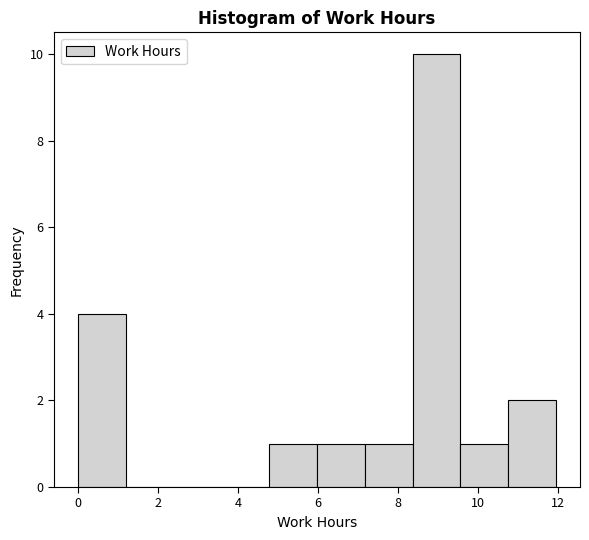

What is the height of the bar covering 8.4 to 9.6 on the x-axis? Neither the bar edges nor the heights are printed on the chart, so give them approximately, as read against the axes.

10